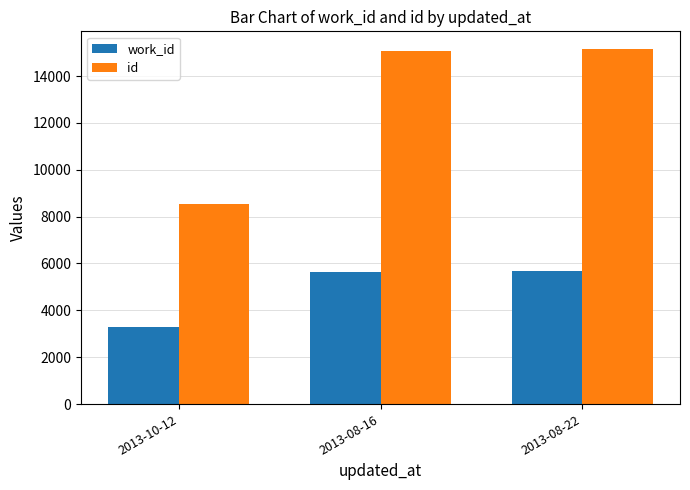

How many categories are shown in the chart?

3